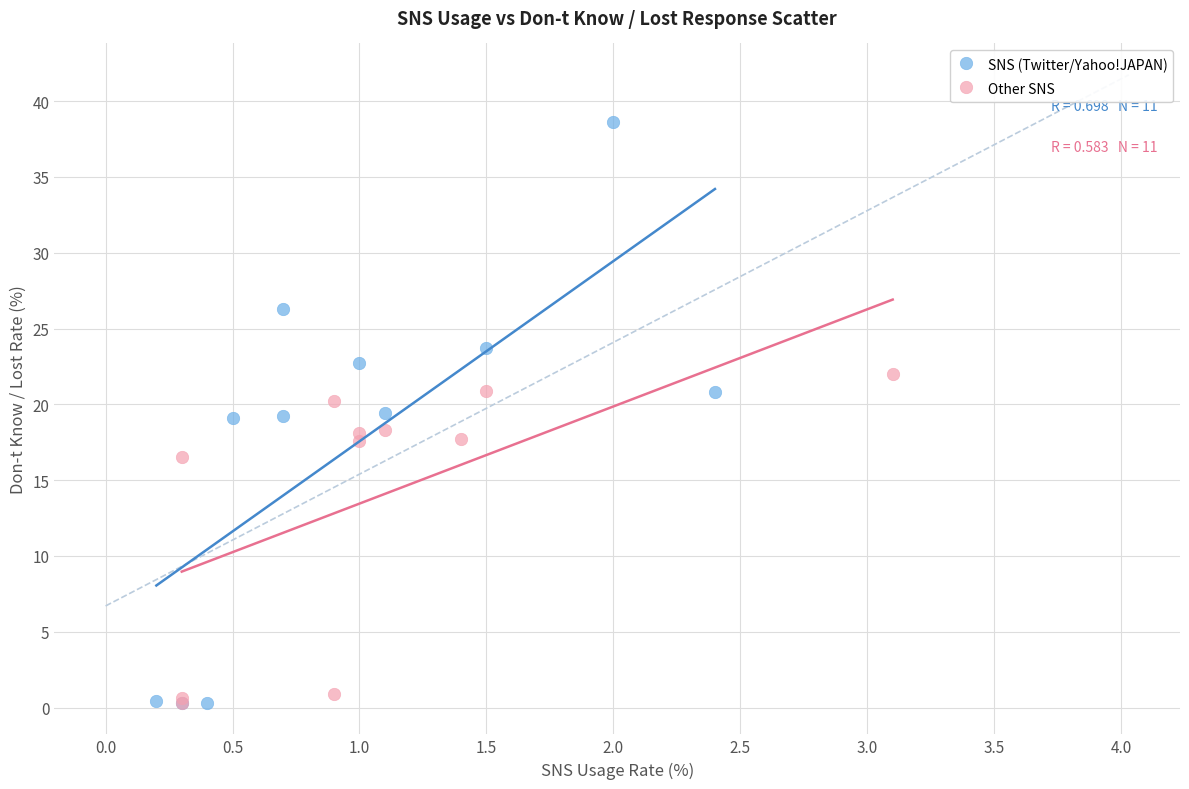

Which series has the largest Y range (max minus min)?

SNS (Twitter/Yahoo!JAPAN)